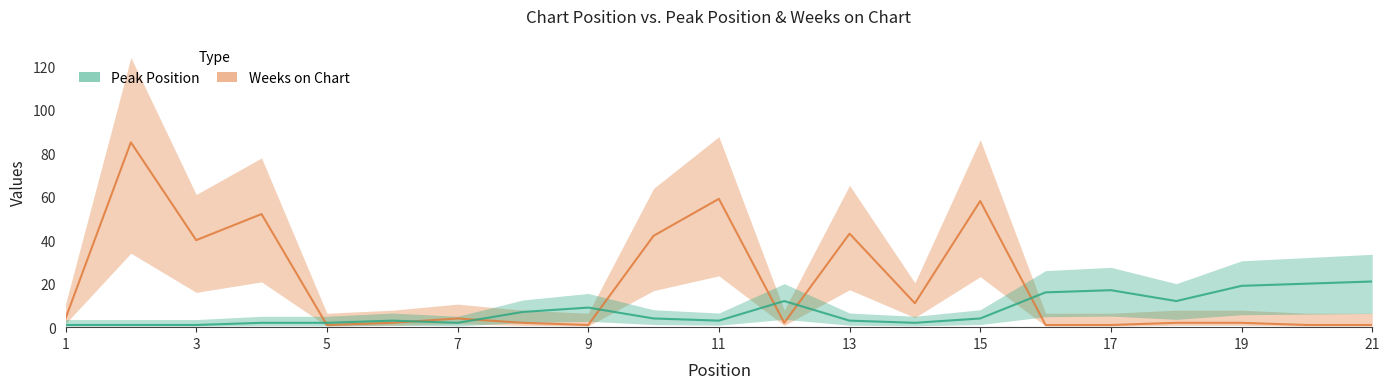

Where does the Weeks on Chart series first go above 2?

1